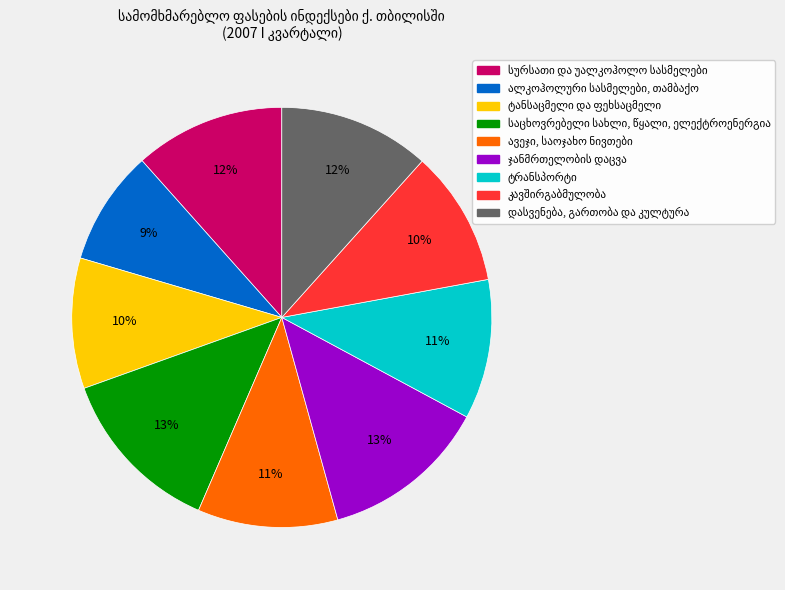

Count the number of slices in the pie.

9